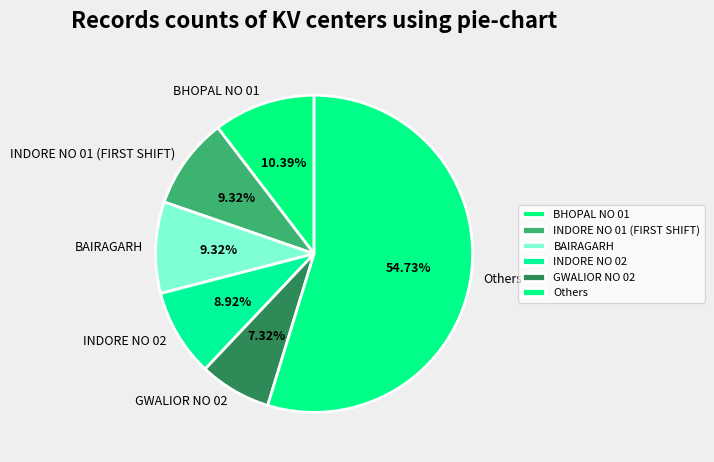

What is the ratio of the value at Others to the value at BHOPAL NO 01?

5.3